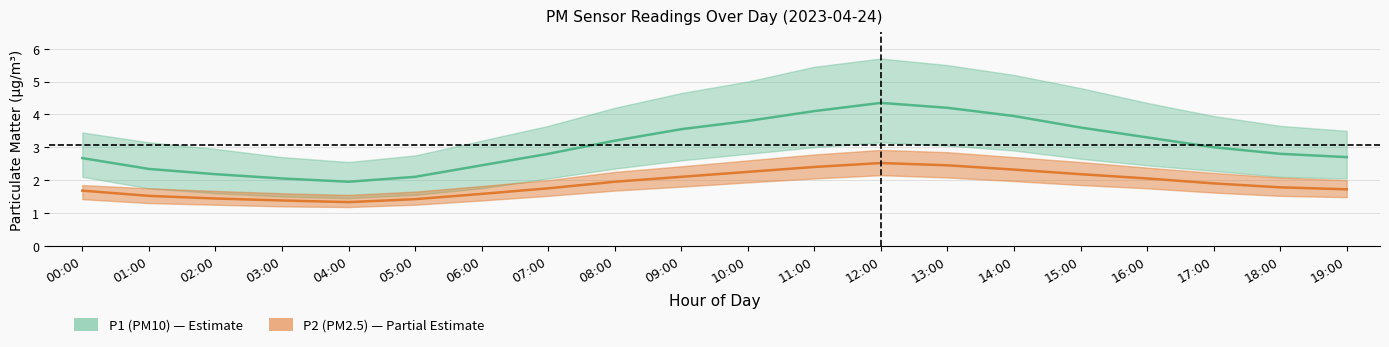

True or false: P2_mean and P2_lower cross at least once.

False